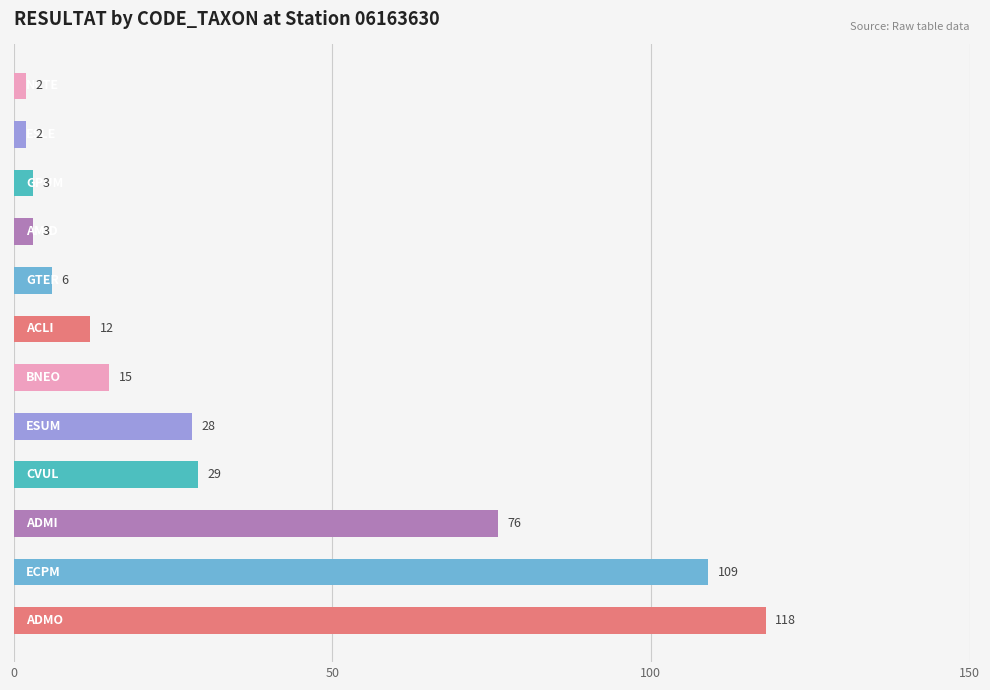

What is the difference between the second highest and second lowest values?

107